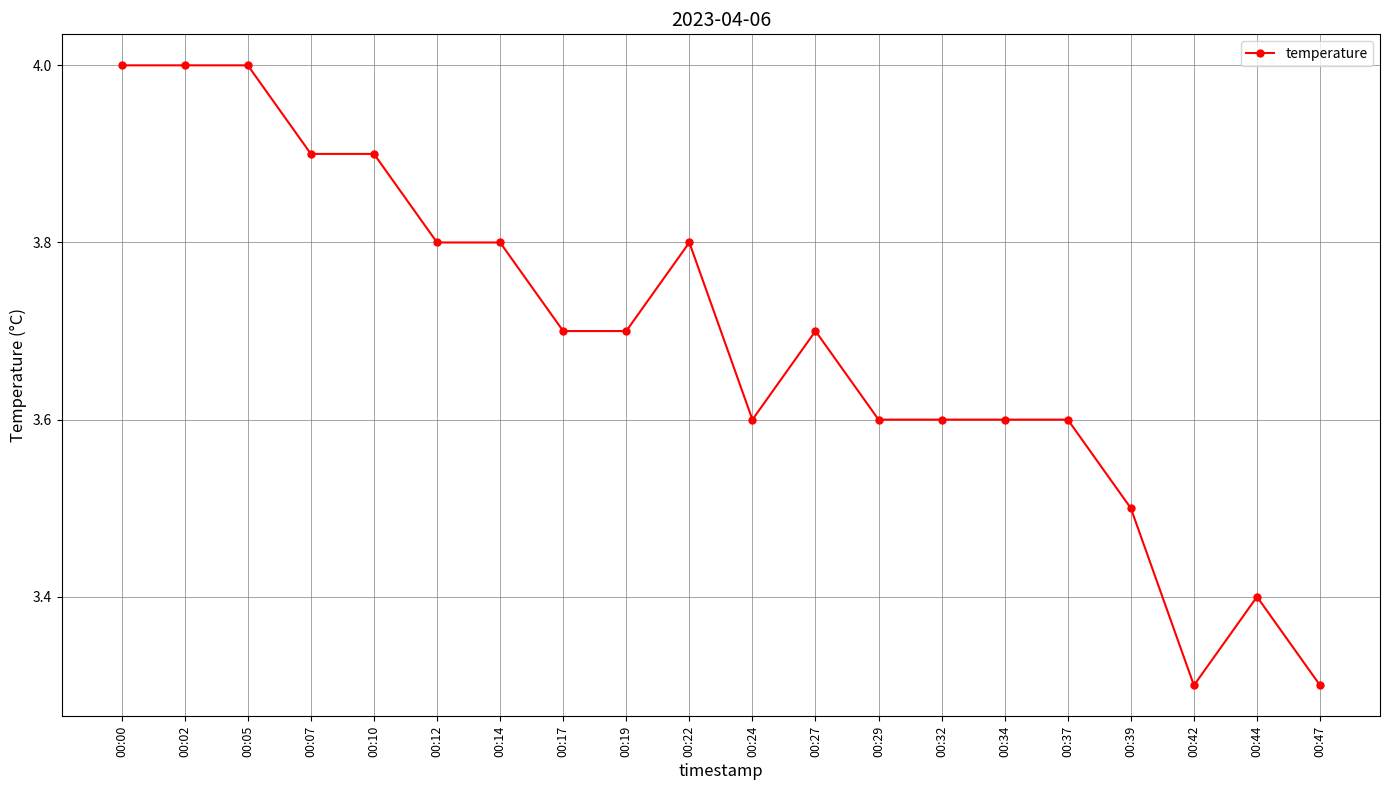

What is the maximum value shown in the chart?

4.0